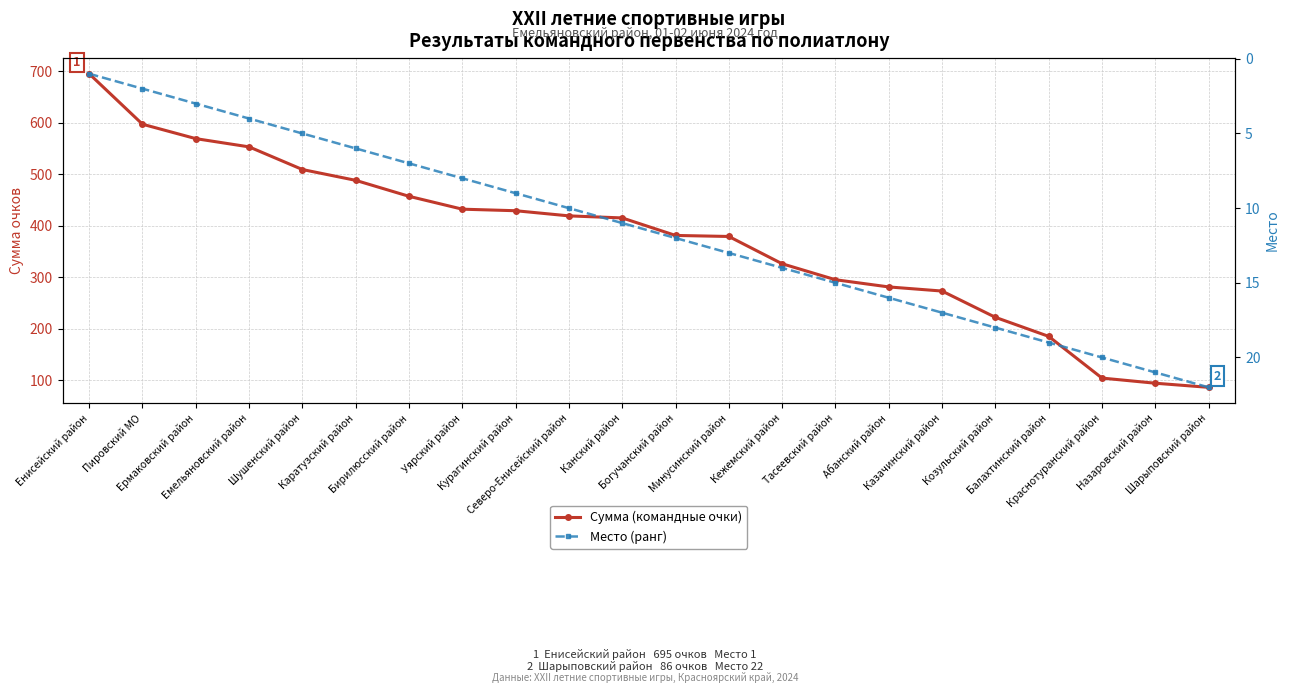

How many data points in Место (ранг) are less than 12?

11